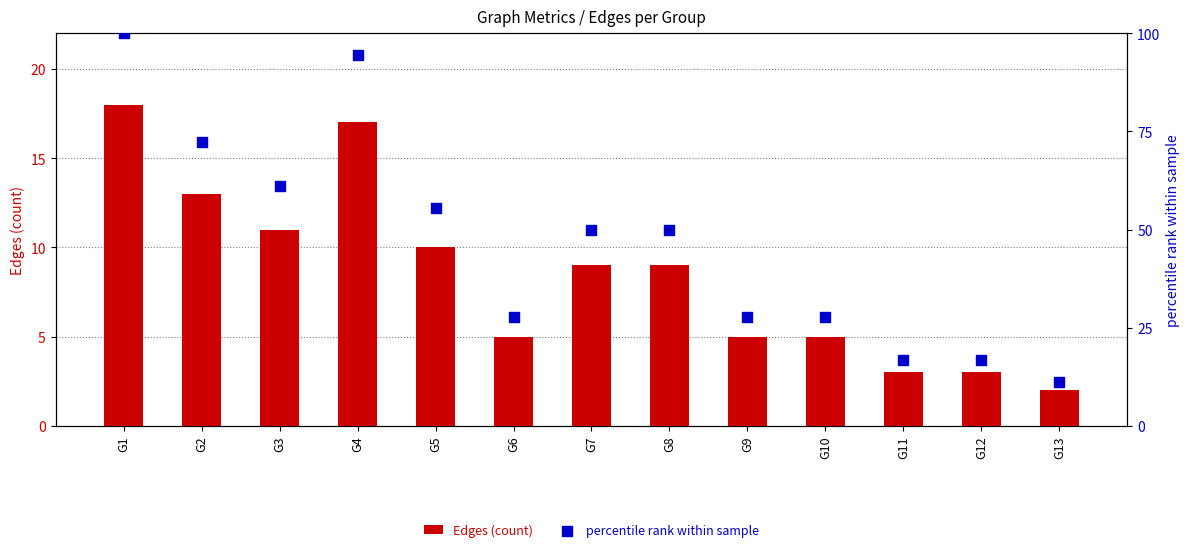

At which category is the sum across all series the highest?

G1